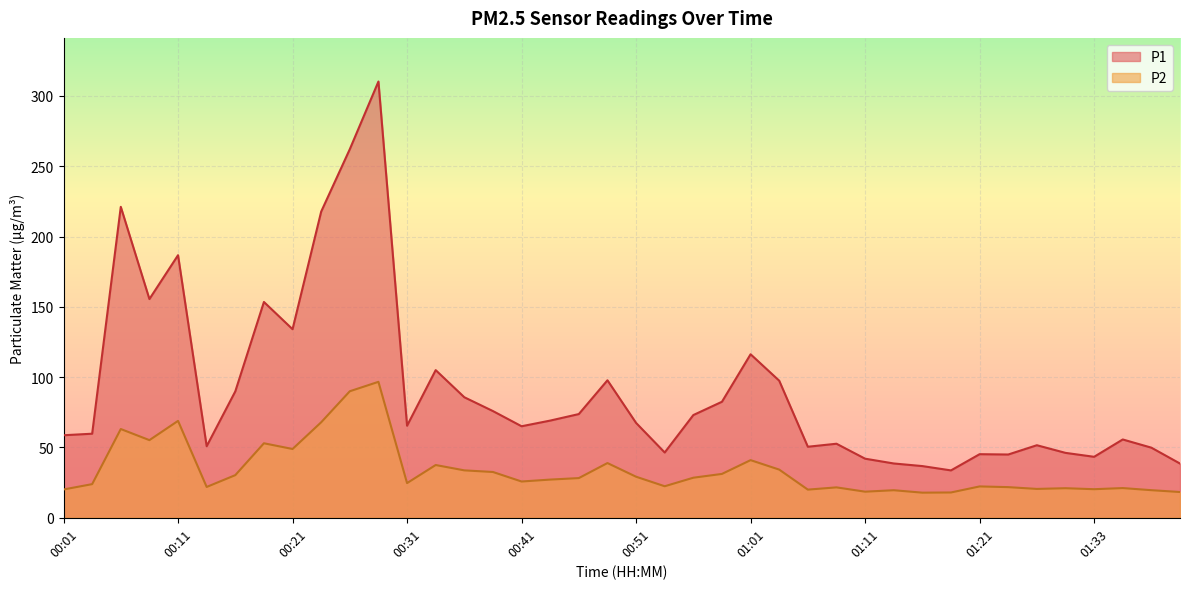

What is the sum of all P2 values?

1356.2